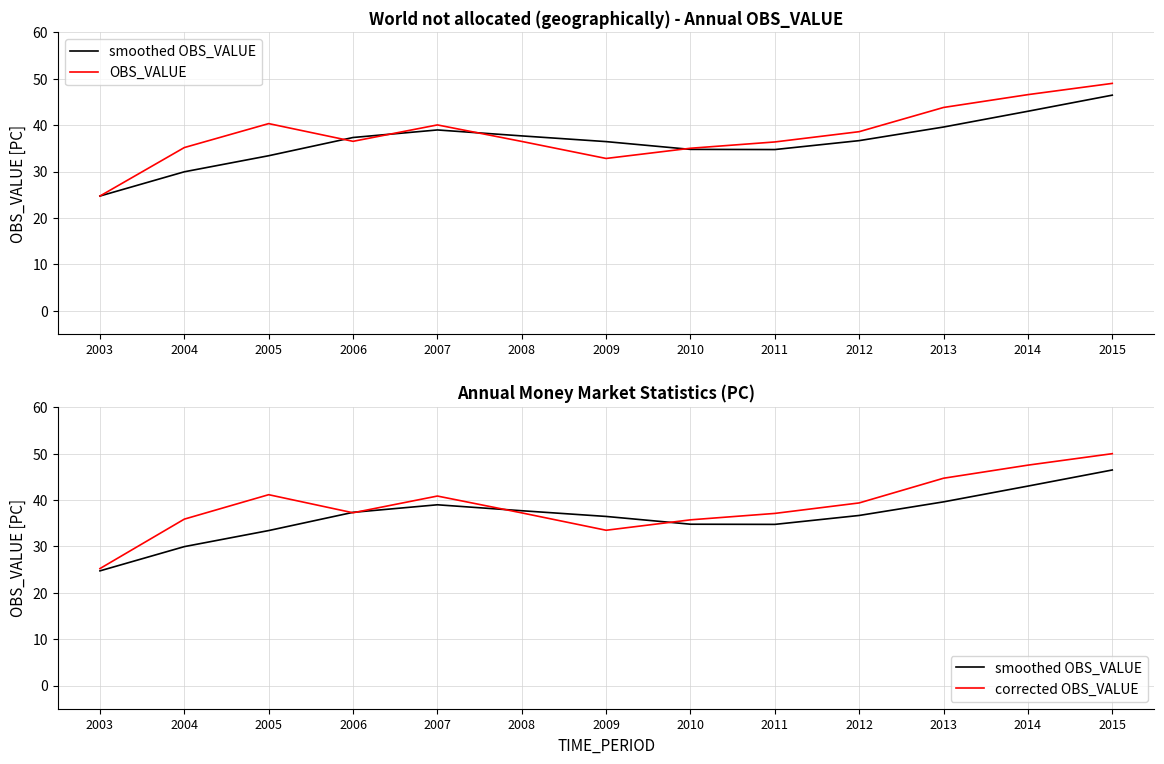

What is the minimum value shown in the chart?

24.7